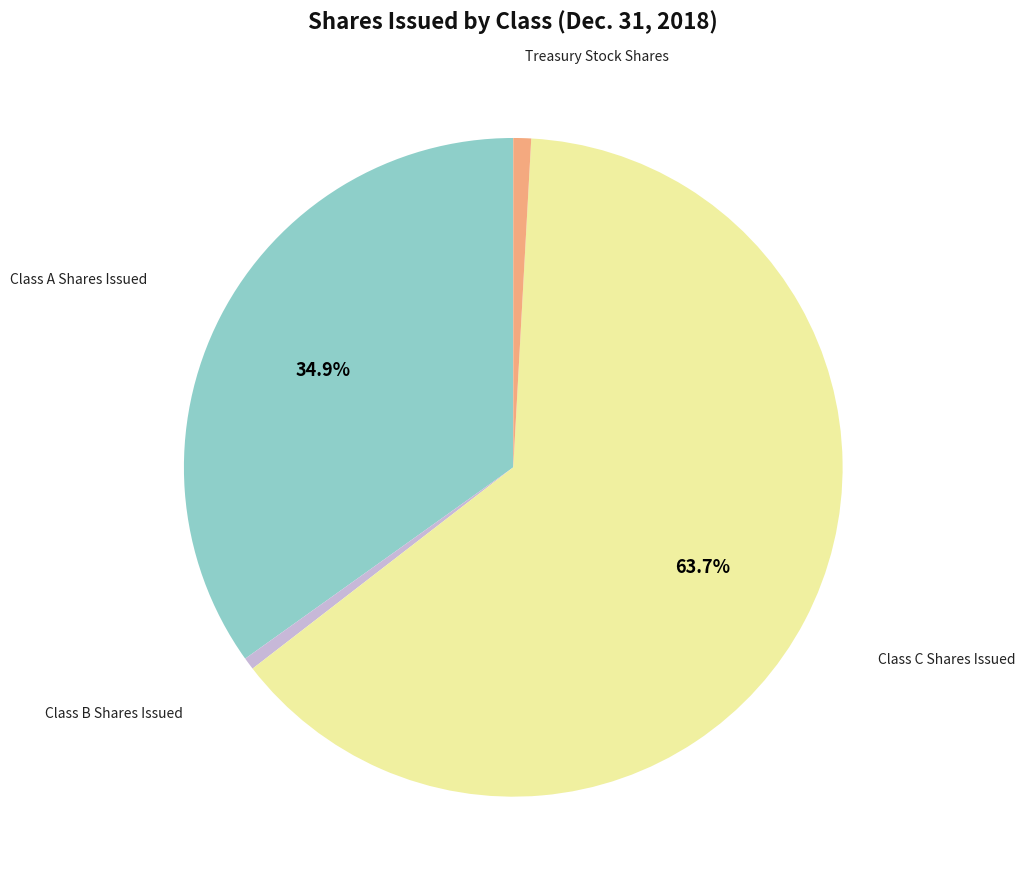

Is there a majority slice in this chart?

Yes